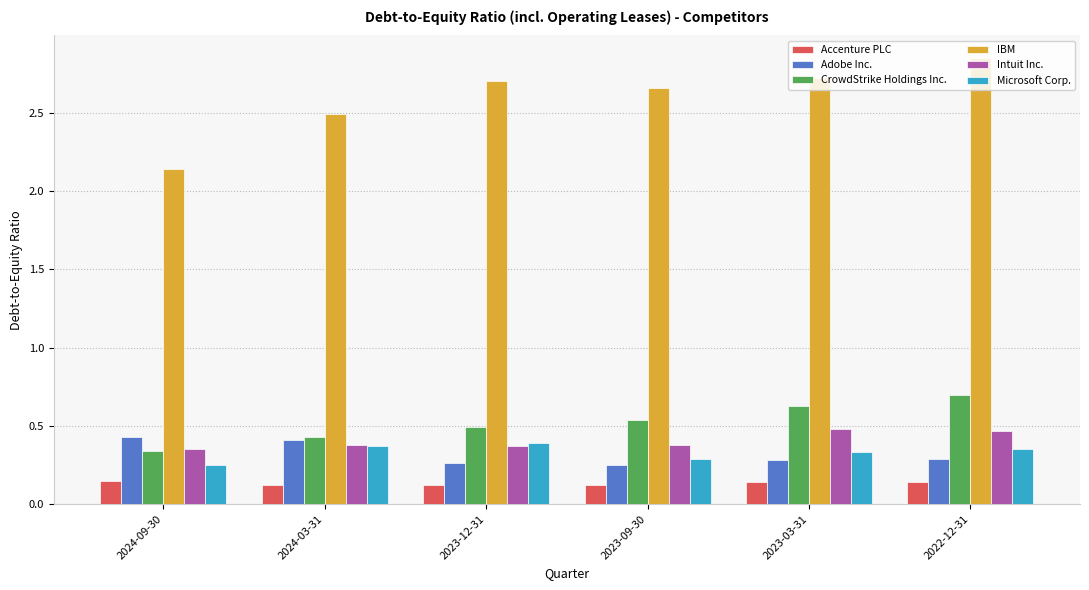

What is the label of the 2nd bar from the right?

2023-03-31